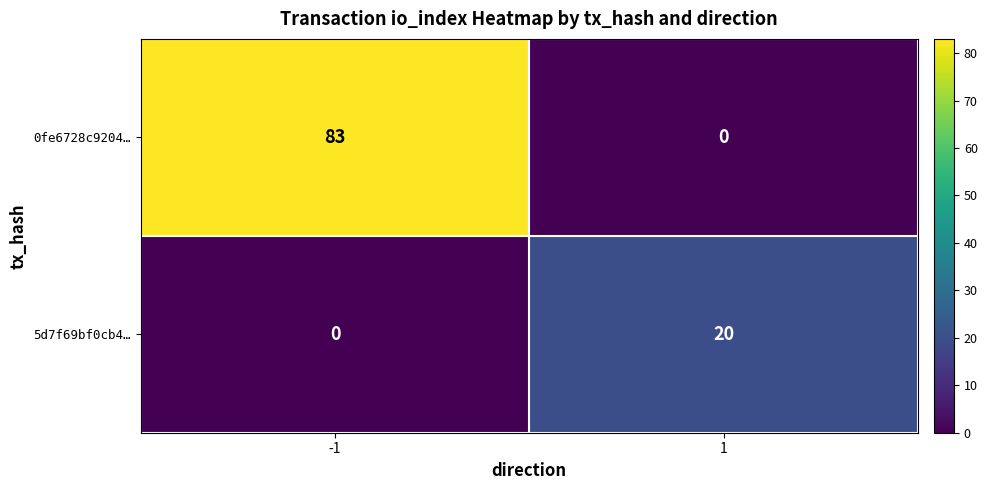

Is the value of 0fe6728c9204… at -1 greater than the value of 5d7f69bf0cb4… at -1?

Yes